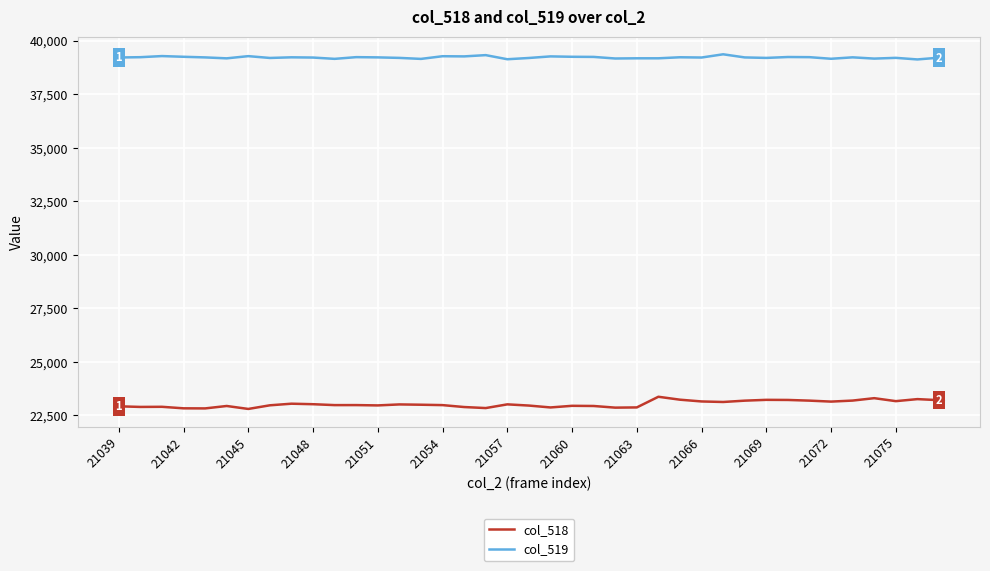

List the series in order of their overall mean, highest first.

col_519, col_518